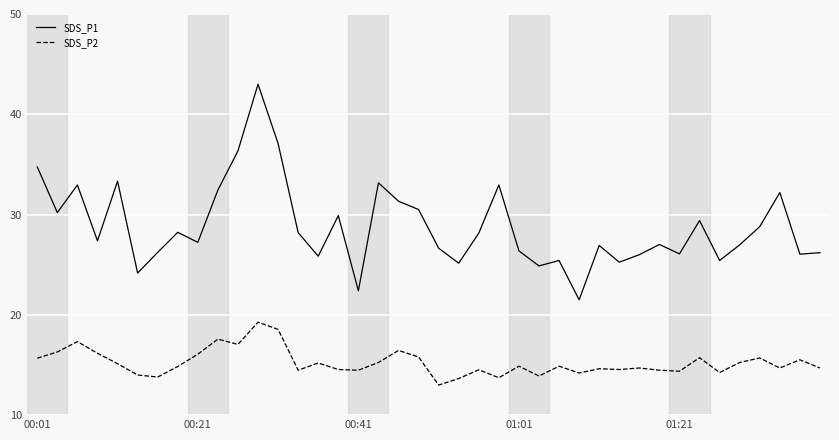

Rank the series by their average value, from highest to lowest.

SDS_P1, SDS_P2